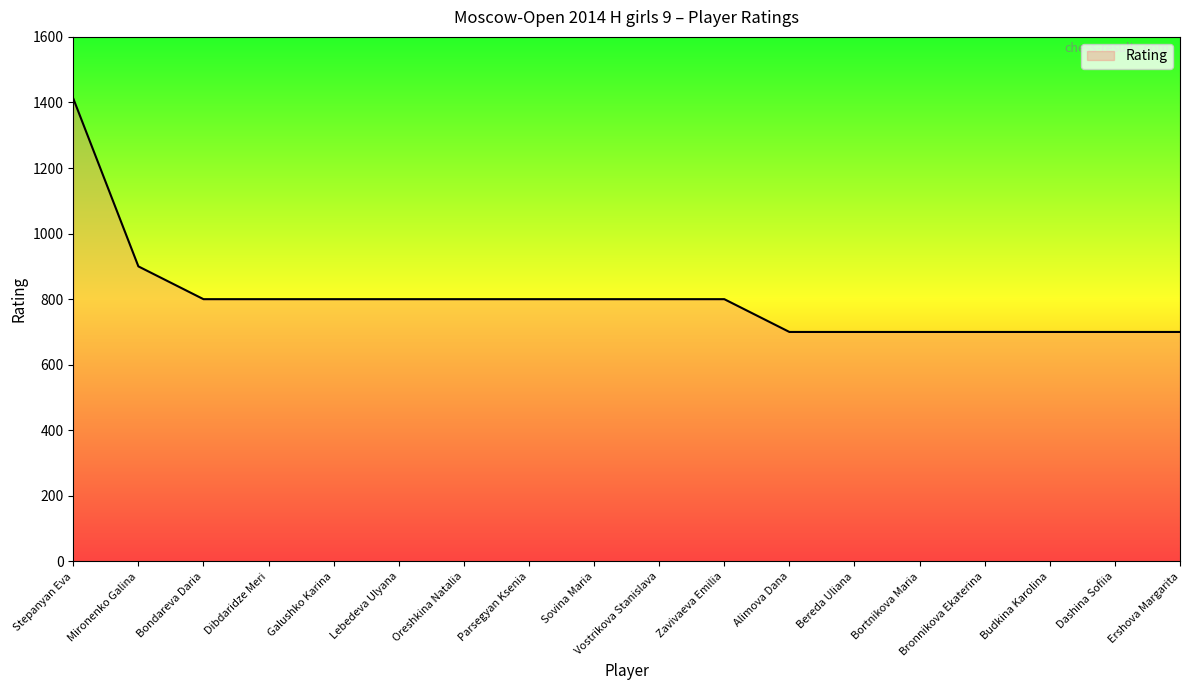

What is the difference between the maximum and minimum values?

712